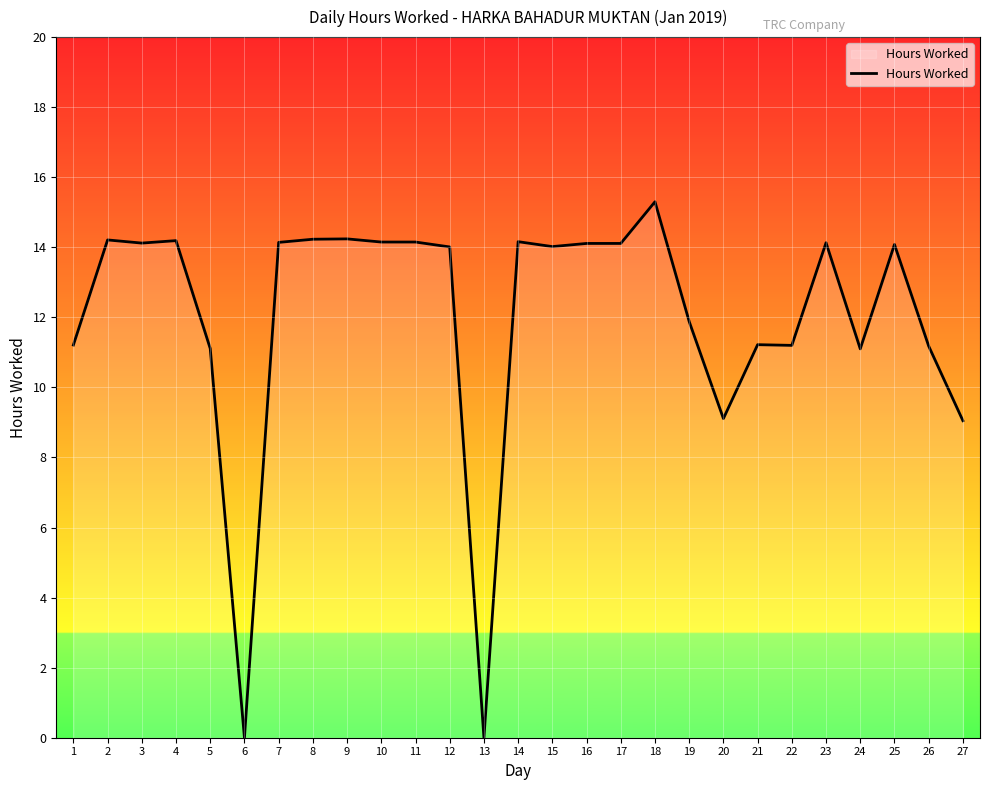

What is the maximum value shown in the chart?

15.3